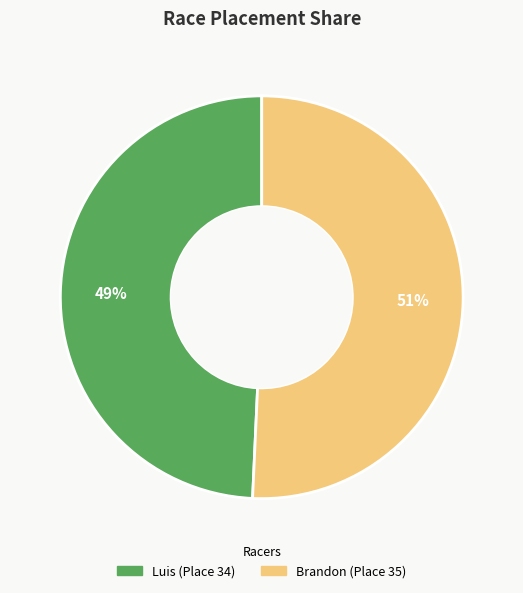

Combined, do Luis and Brandon account for over 50%?

Yes